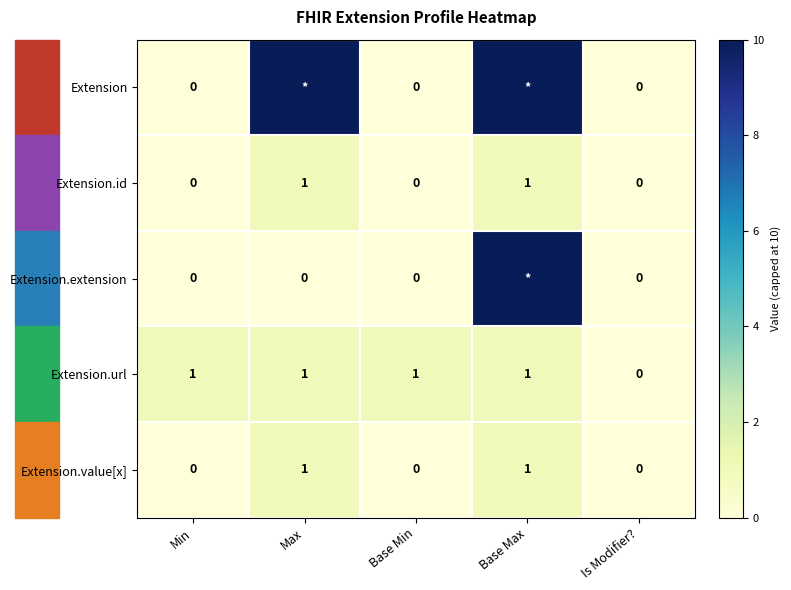

What is the sum of all Extension.url values?

4